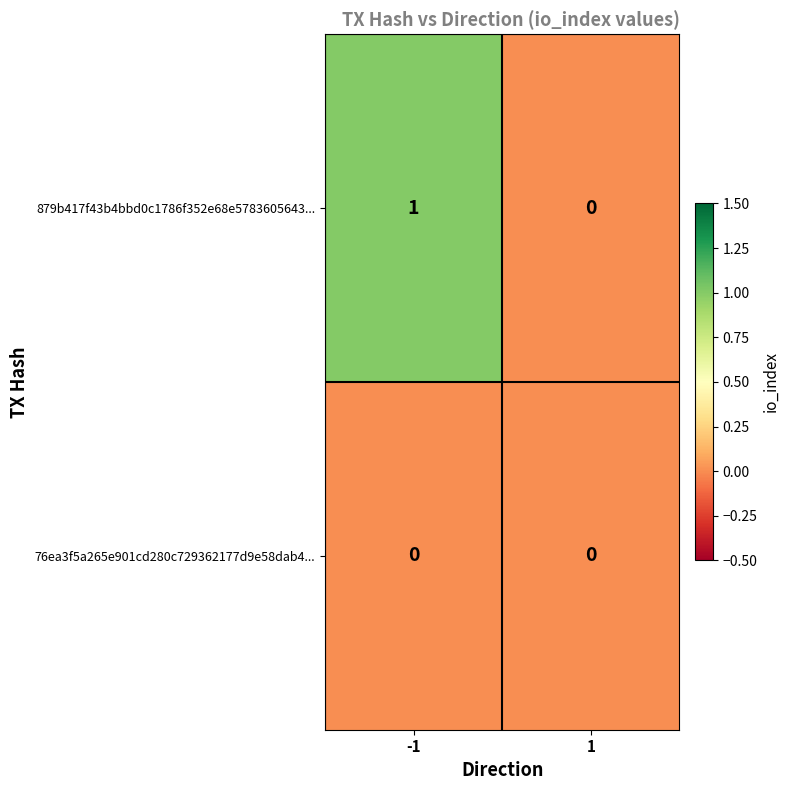

Rank the series by their average value, from highest to lowest.

879b417f43b4bbd0c1786f352e68e5783605643..., 76ea3f5a265e901cd280c729362177d9e58dab4...